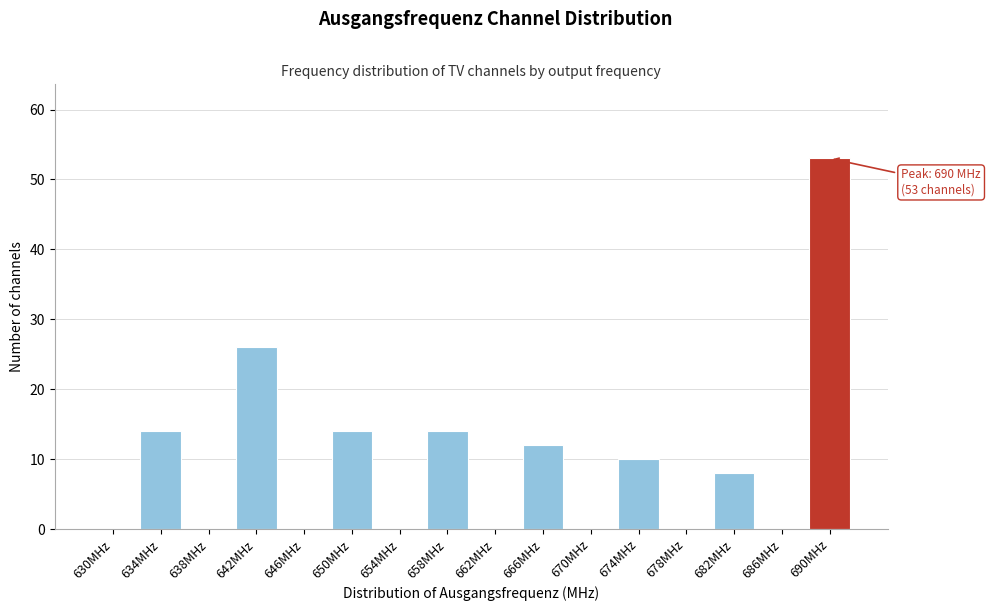

Reading left to right, extract all data points from this chart.

630MHz=0	634MHz=14	638MHz=0	642MHz=26	646MHz=0	650MHz=14	654MHz=0	658MHz=14	662MHz=0	666MHz=12	670MHz=0	674MHz=10	678MHz=0	682MHz=8	686MHz=0	690MHz=53